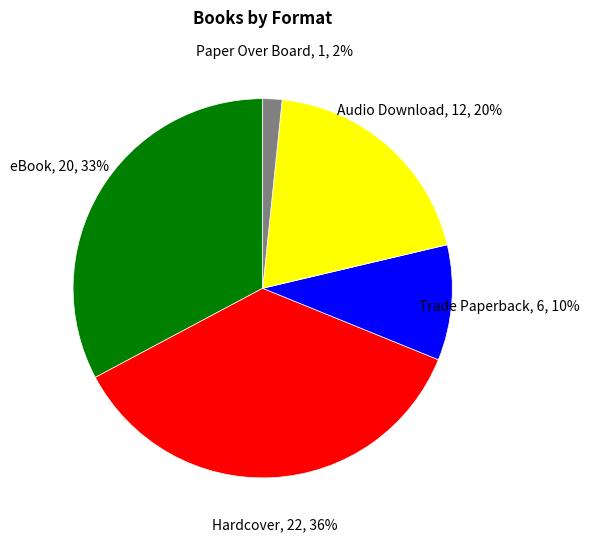

Between Audio Download and Trade Paperback, which is larger?

Audio Download